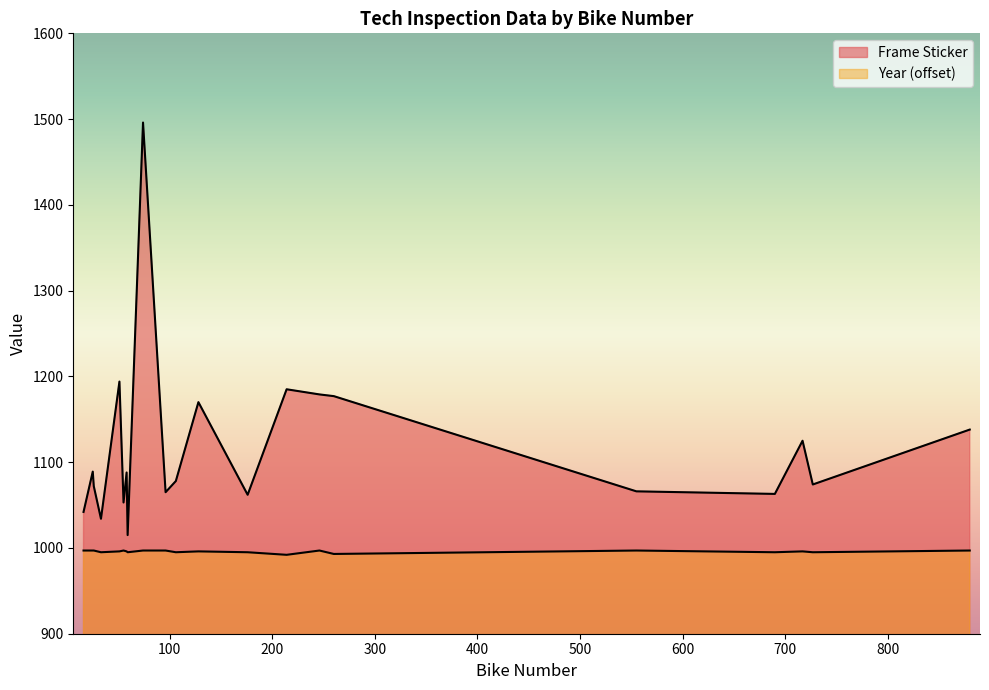

At 96, list the series in order from largest to smallest.

Frame Sticker, Year